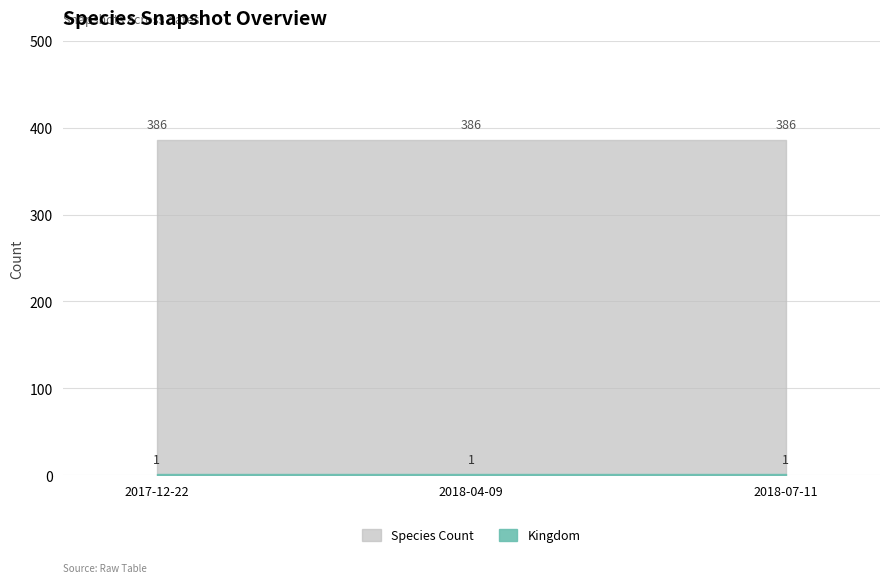

What are all the series names shown in the legend?

Kingdom, Species Count